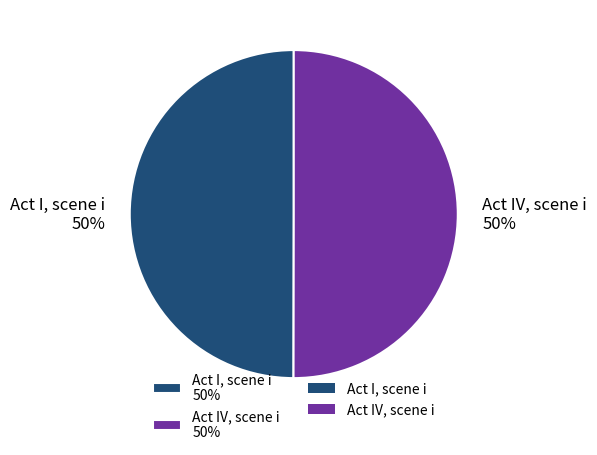

Is it true that Act IV, scene i is 50% of the pie?

True